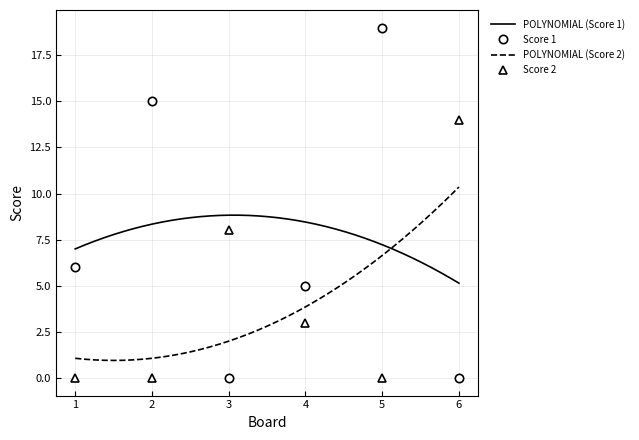

How many values in the Score 2 series exceed 3?

2